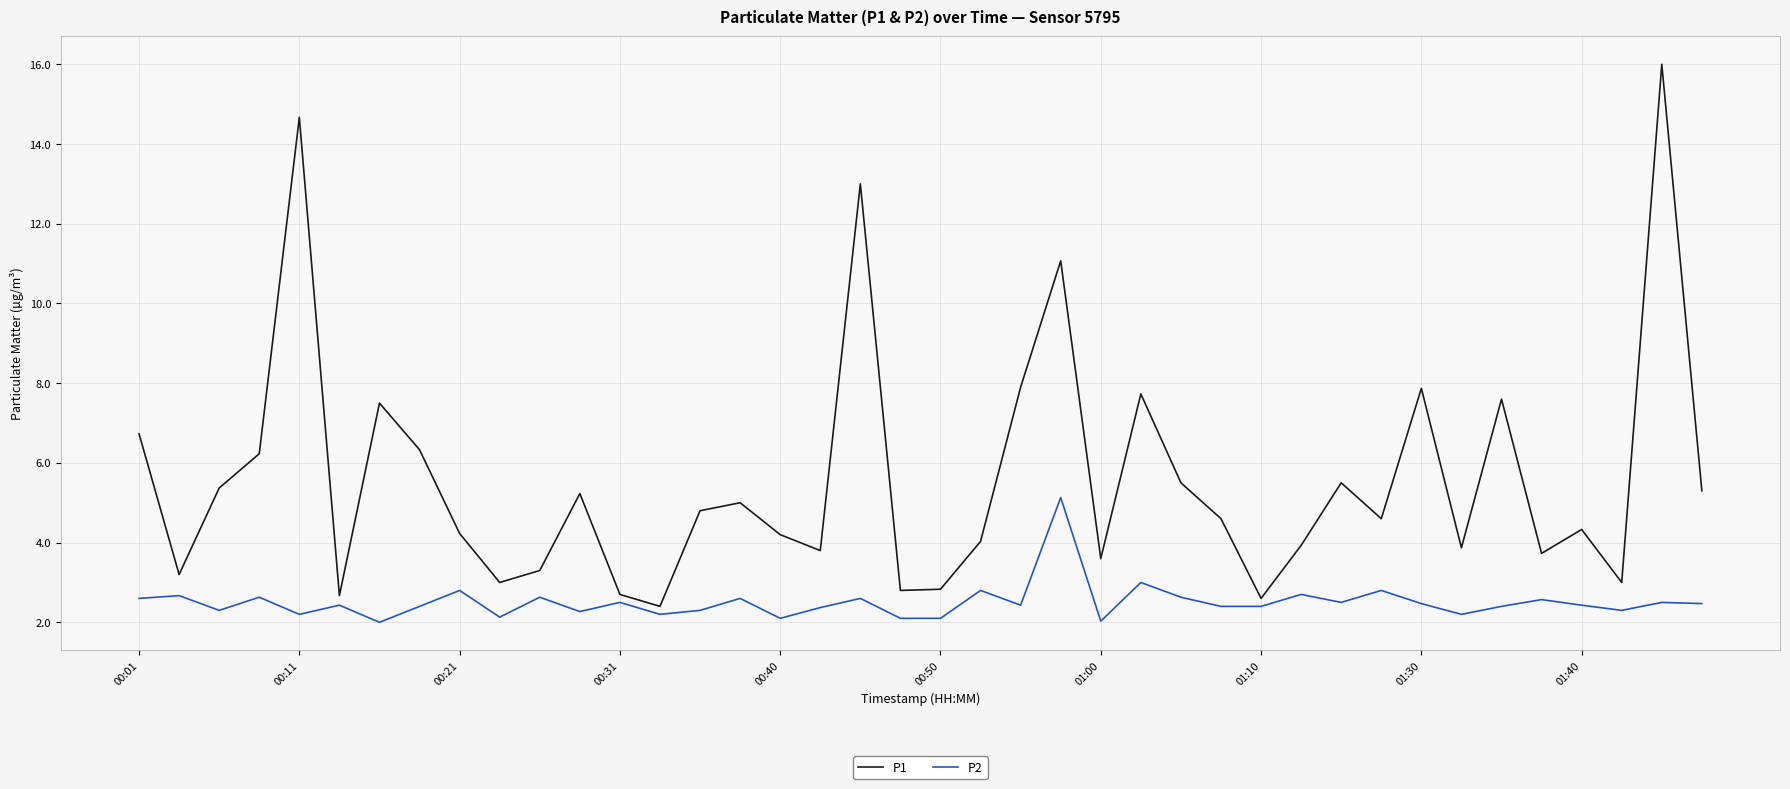

What are all the series names shown in the legend?

P1, P2